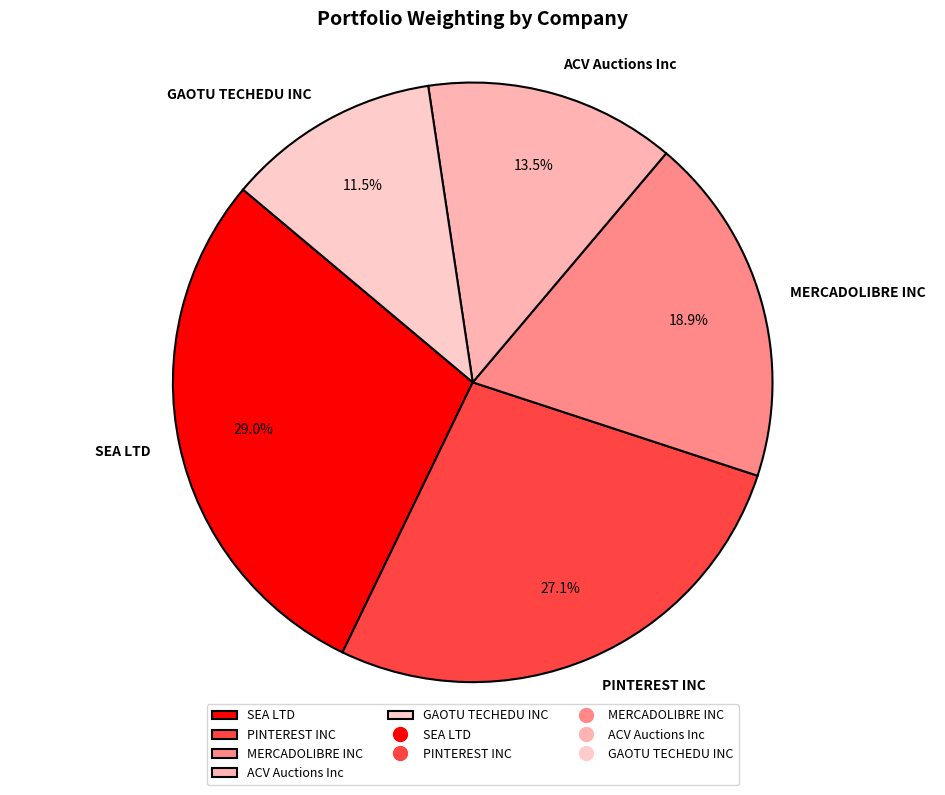

Which has a higher value, ACV Auctions Inc or GAOTU TECHEDU INC?

ACV Auctions Inc